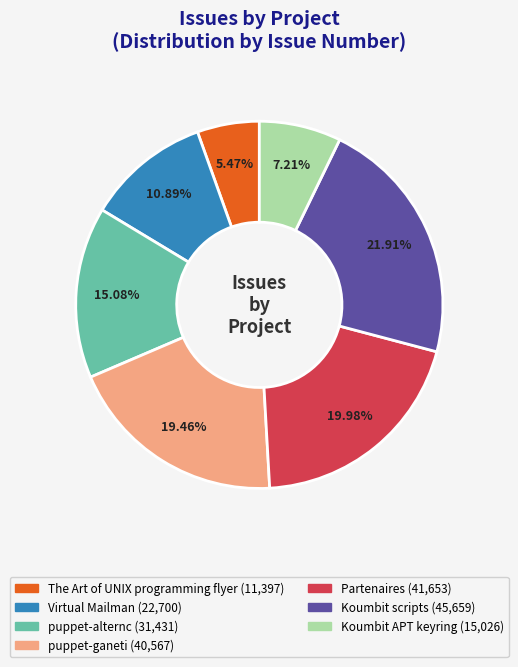

Which slice is the largest?

Koumbit scripts